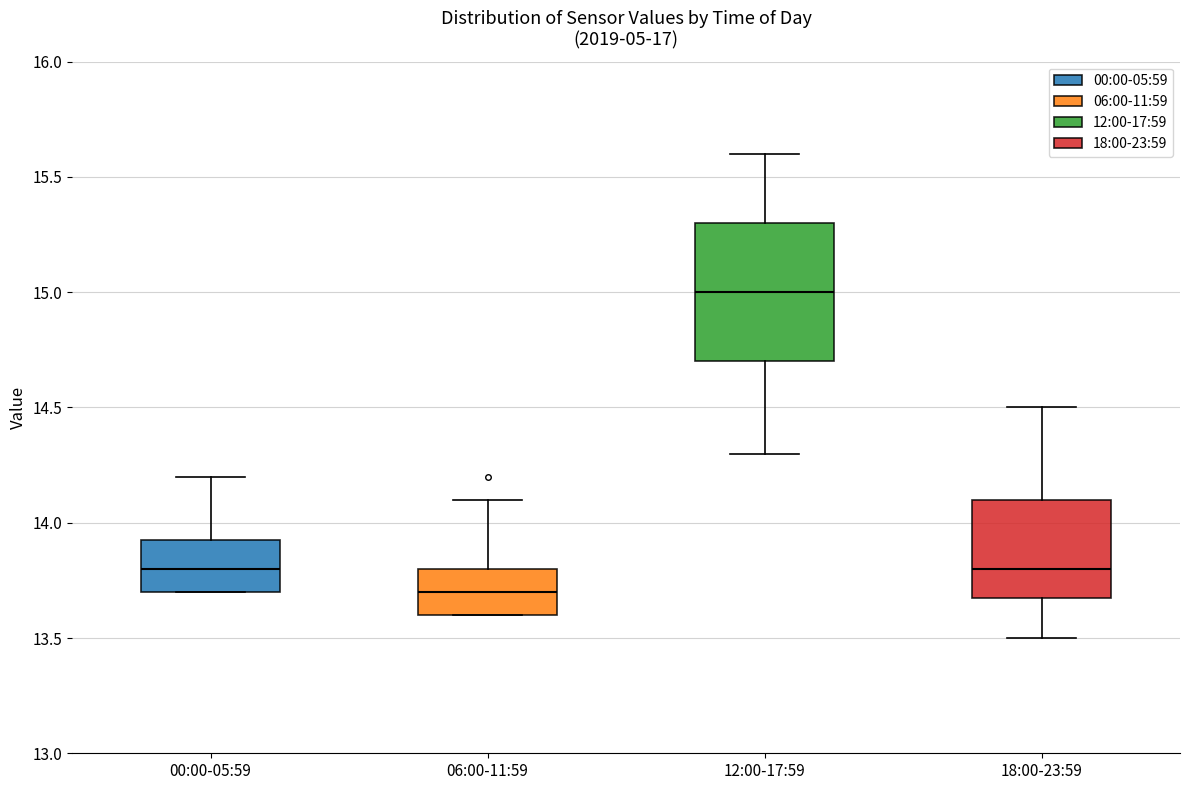

Where is the lower edge of the box for 18:00-23:59 on the y-axis? The values are not printed on the chart, so give them approximately, as read against the axis.

13.70